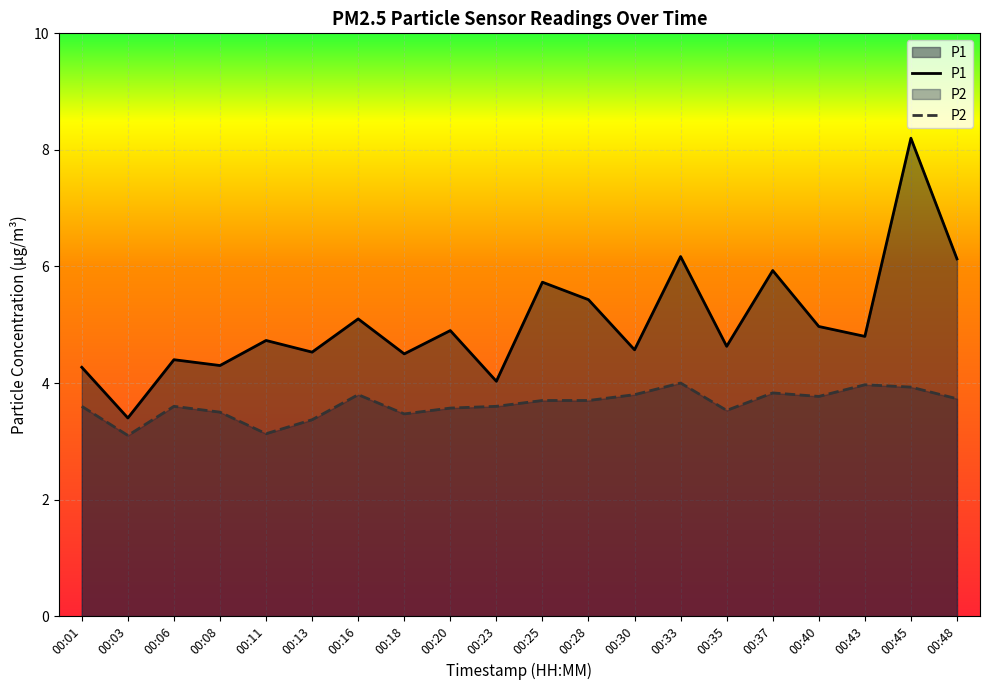

Reading left to right, transcribe all the data shown in this chart.

P1: 4.3	3.4	4.4	4.3	4.7	4.5	5.1	4.5	4.9	4.0	5.7	5.4	4.6	6.2	4.6	5.9	5.0	4.8	8.2	6.1
P2: 3.6	3.1	3.6	3.5	3.1	3.4	3.8	3.5	3.6	3.6	3.7	3.7	3.8	4.0	3.5	3.8	3.8	4.0	3.9	3.7